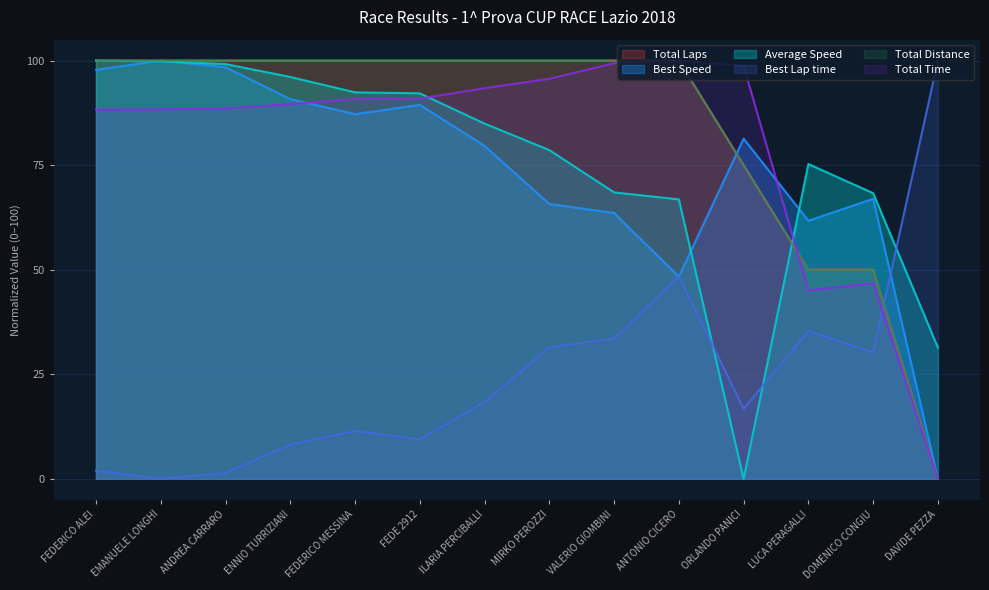

Does the chart have visible grid lines?

Yes